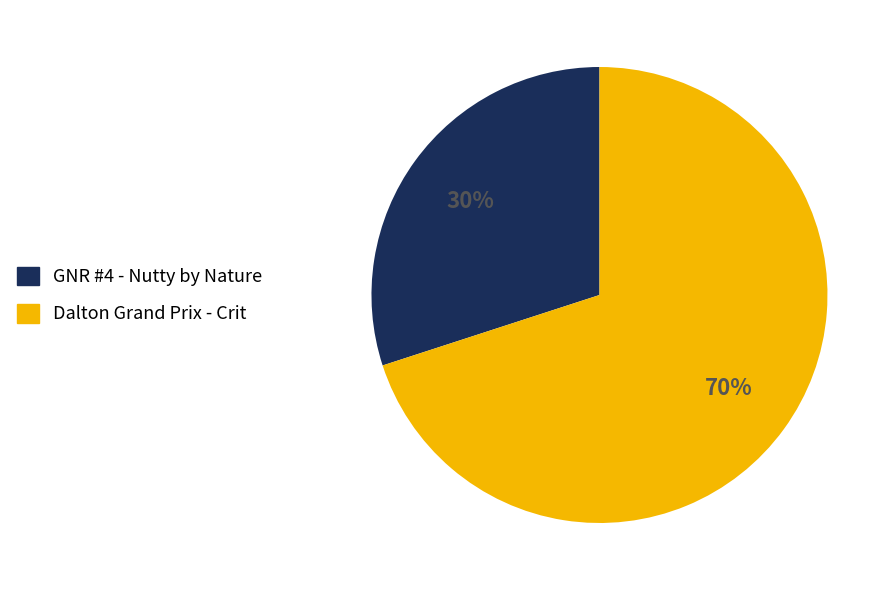

To the nearest percent, what is the combined percentage of GNR #4 - Nutty by Nature and Dalton Grand Prix - Crit?

100%